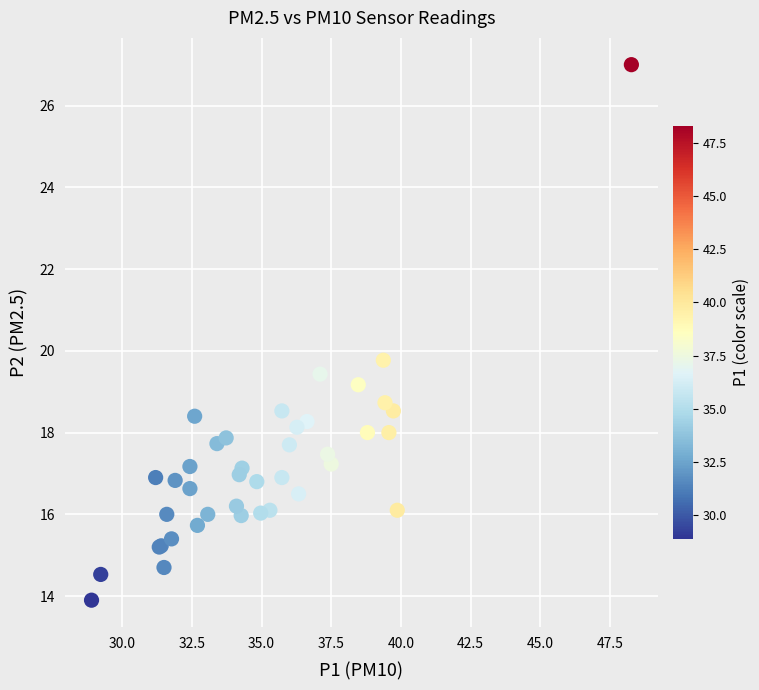

What Y value in the scatter plot is closest to 20?

19.8